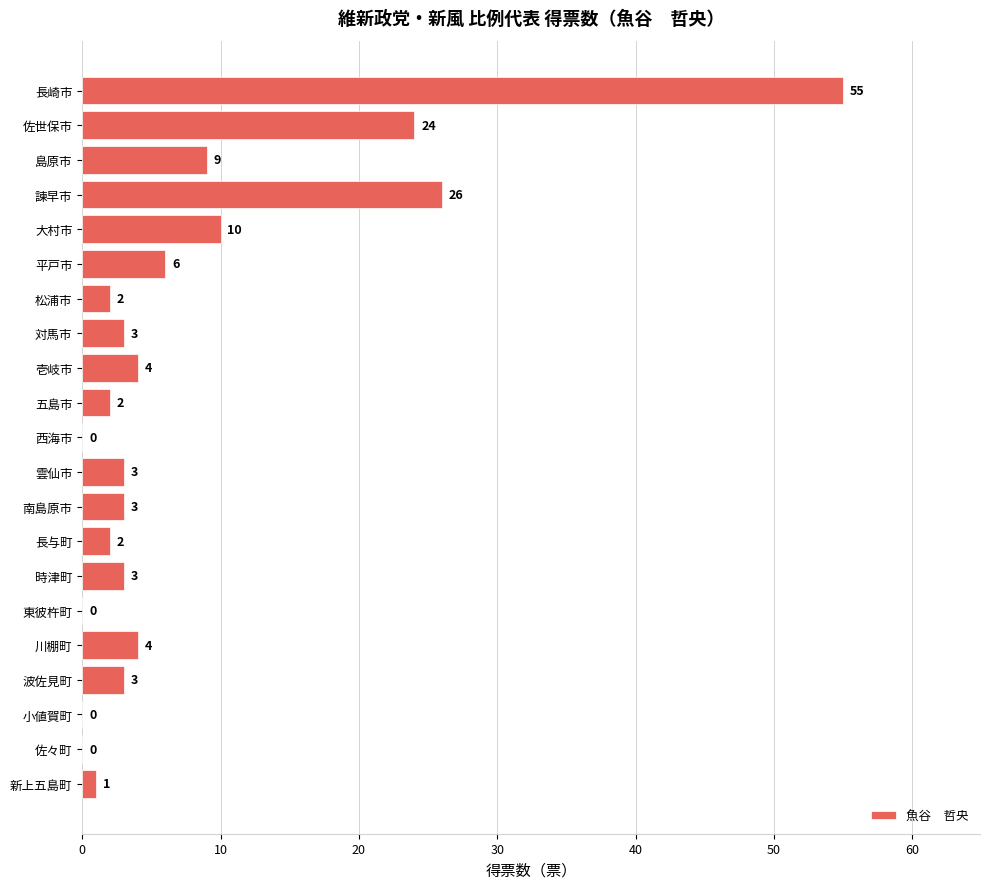

What is the average value?

8